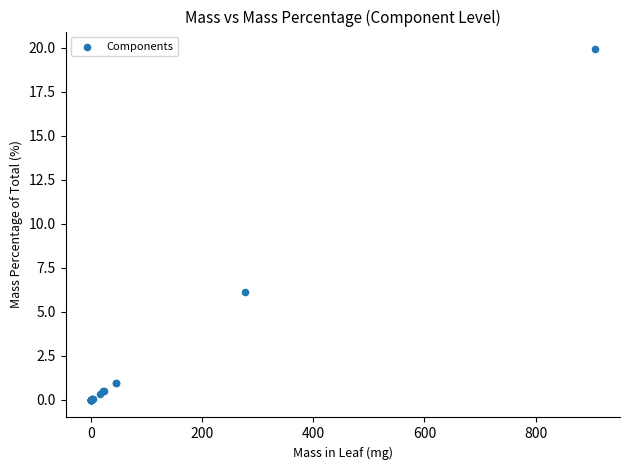

What Y value in the scatter plot is closest to 9?

6.1